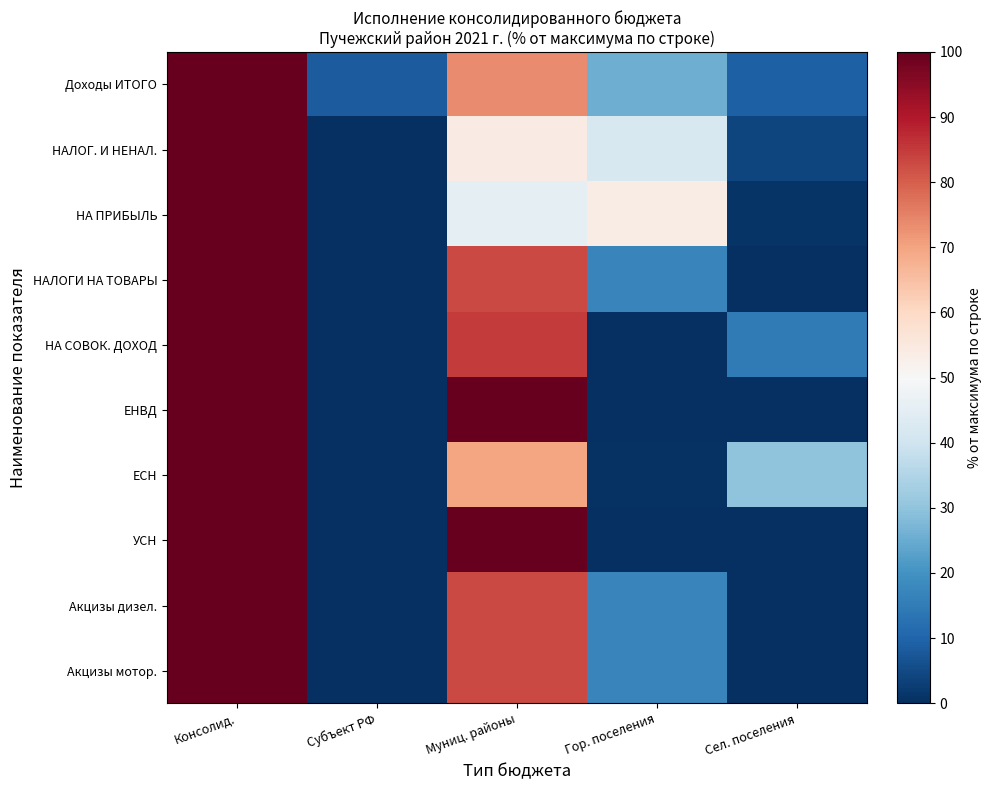

Reading left to right, transcribe all the data shown in this chart.

Доходы ИТОГО: Консолид.=100.0	Субъект РФ=8.5	Муниц. районы=73.6	Гор. поселения=25.6	Сел. поселения=9.2
НАЛОГ. И НЕНАЛ.: Консолид.=100.0	Субъект РФ=0.0	Муниц. районы=54.0	Гор. поселения=42.0	Сел. поселения=4.1
НА ПРИБЫЛЬ: Консолид.=100.0	Субъект РФ=0.0	Муниц. районы=45.0	Гор. поселения=53.9	Сел. поселения=1.2
НАЛОГИ НА ТОВАРЫ: Консолид.=100.0	Субъект РФ=0.0	Муниц. районы=83.2	Гор. поселения=16.8	Сел. поселения=0.0
НА СОВОК. ДОХОД: Консолид.=100.0	Субъект РФ=0.0	Муниц. районы=85.1	Гор. поселения=0.2	Сел. поселения=14.7
ЕНВД: Консолид.=100.0	Субъект РФ=0.0	Муниц. районы=100.0	Гор. поселения=0.0	Сел. поселения=0.0
ЕСН: Консолид.=100.0	Субъект РФ=0.0	Муниц. районы=69.8	Гор. поселения=0.4	Сел. поселения=29.8
УСН: Консолид.=100.0	Субъект РФ=0.0	Муниц. районы=100.0	Гор. поселения=0.0	Сел. поселения=0.0
Акцизы дизел.: Консолид.=100.0	Субъект РФ=0.0	Муниц. районы=83.2	Гор. поселения=16.8	Сел. поселения=0.0
Акцизы мотор.: Консолид.=100.0	Субъект РФ=0.0	Муниц. районы=83.2	Гор. поселения=16.8	Сел. поселения=0.0